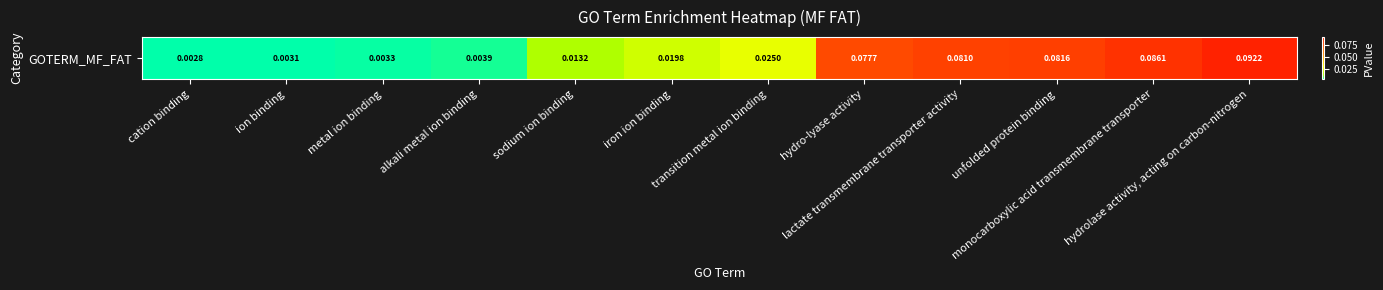

Reading left to right, extract all data points from this chart.

cation binding=0.0	ion binding=0.0	metal ion binding=0.0	alkali metal ion binding=0.0	sodium ion binding=0.0	iron ion binding=0.0	transition metal ion binding=0.0	hydro-lyase activity=0.1	lactate transmembrane transporter activity=0.1	unfolded protein binding=0.1	monocarboxylic acid transmembrane transporter=0.1	hydrolase activity, acting on carbon-nitrogen=0.1